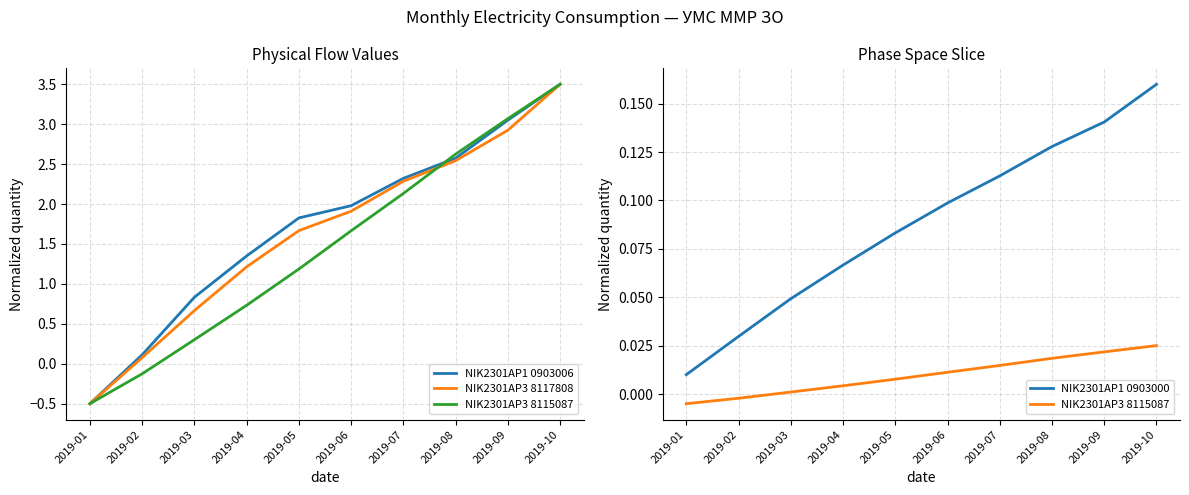

What is the difference between the second highest and minimum values in the NIK2301AP3 8117808 series?

3.4